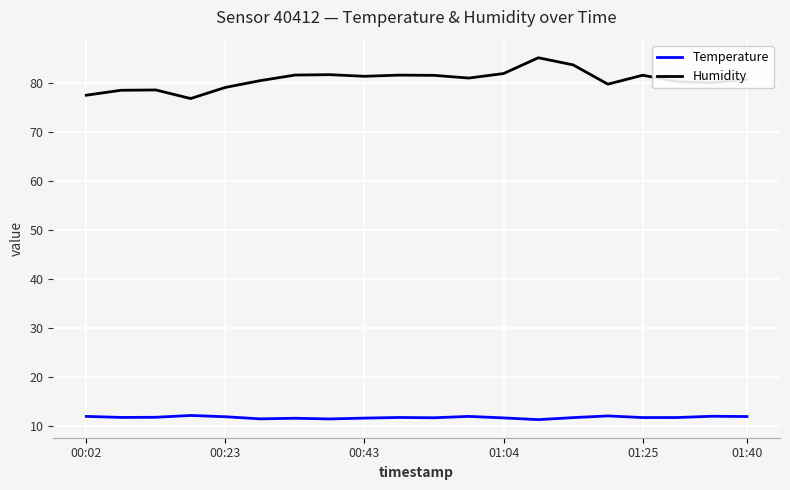

What is the greatest value displayed?

85.2